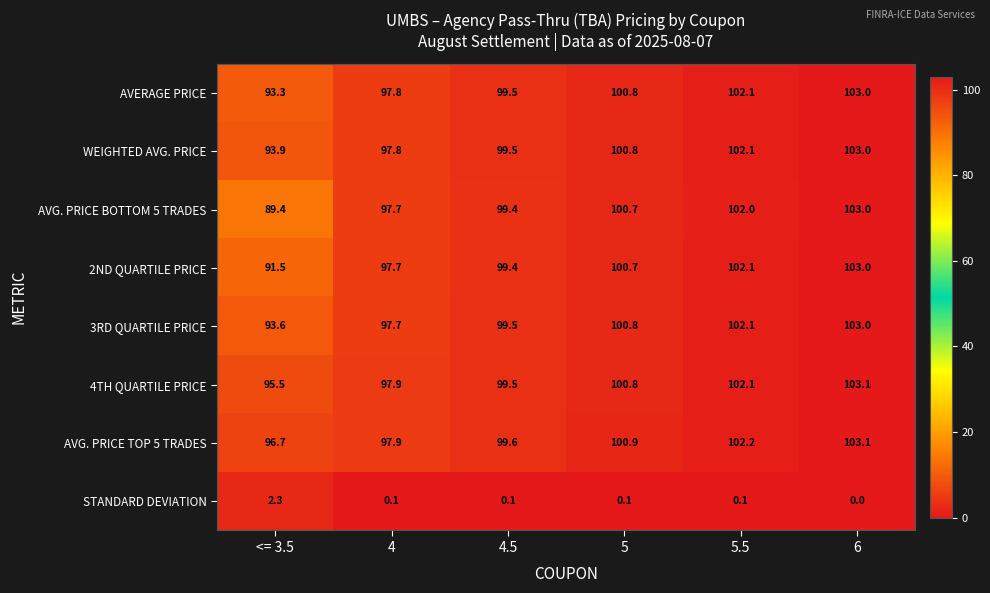

Where is AVERAGE PRICE nearest to the value 98?

4